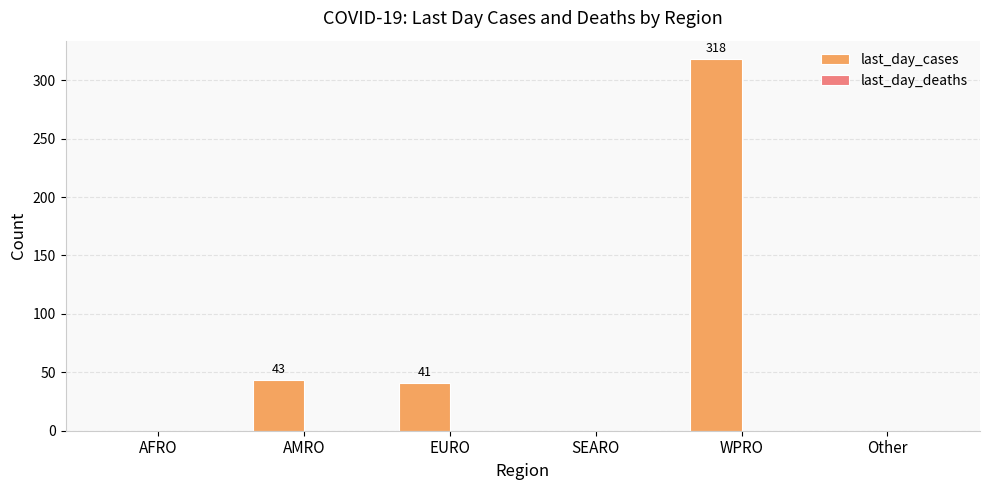

What is the maximum value shown in the chart?

318